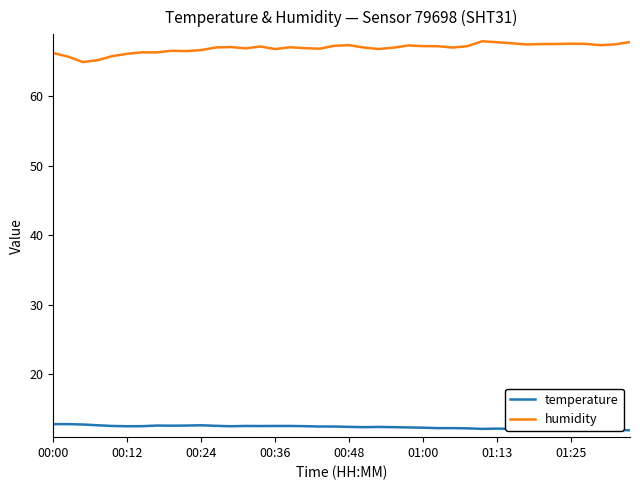

What are all the series names shown in the legend?

temperature, humidity